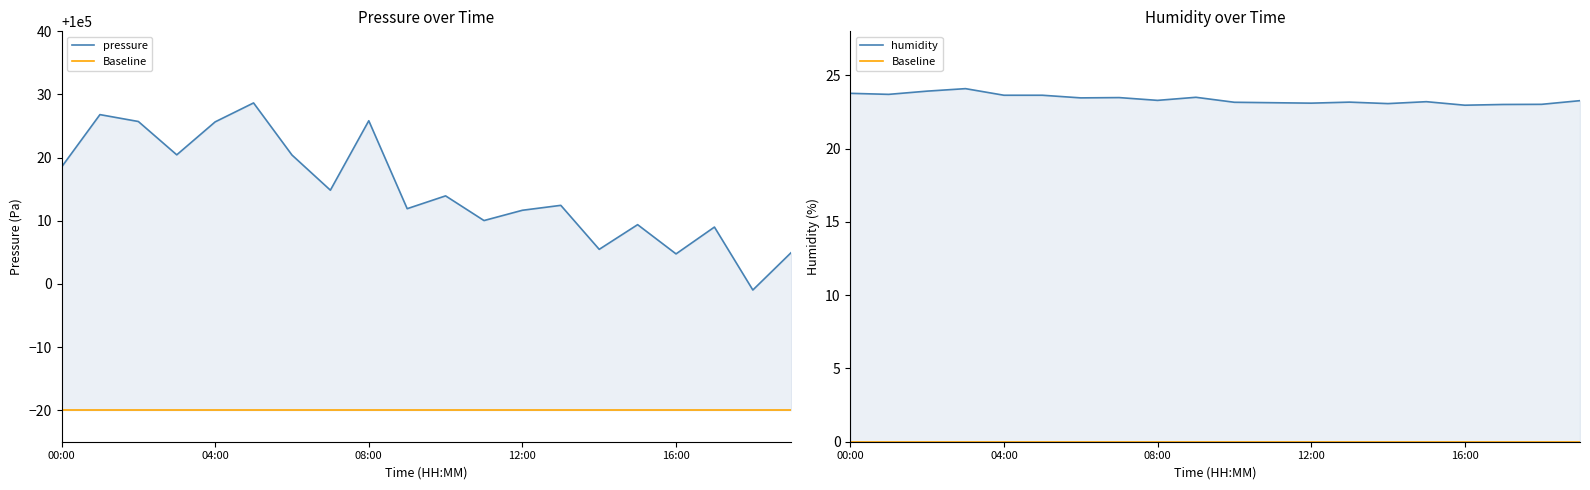

What are all the series names shown in the legend?

pressure, Baseline, humidity